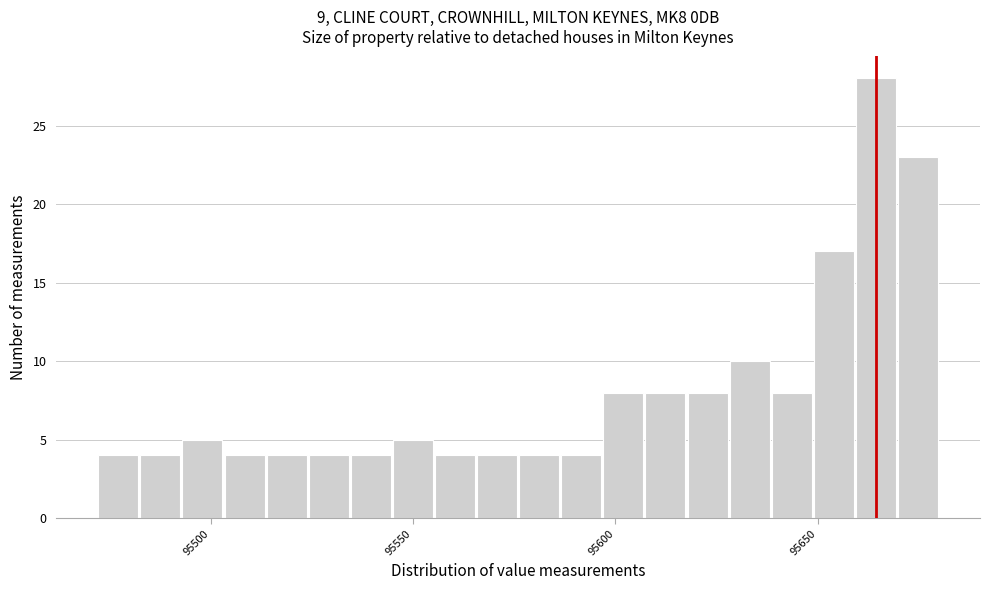

Read against the x-axis, roughly where is the centre of the tallest bar?

95665